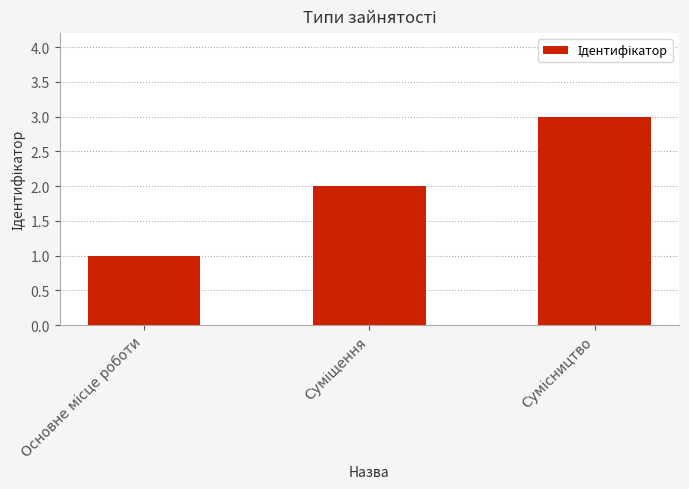

What is the sum of all values?

6